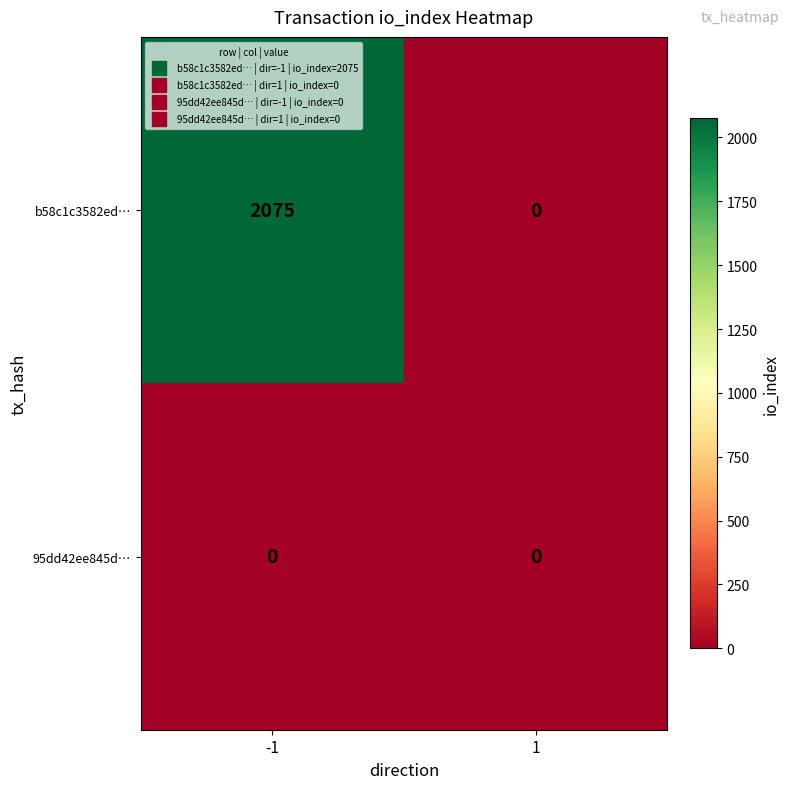

Between -1 and 1, which series saw the biggest shift?

b58c1c3582ed…